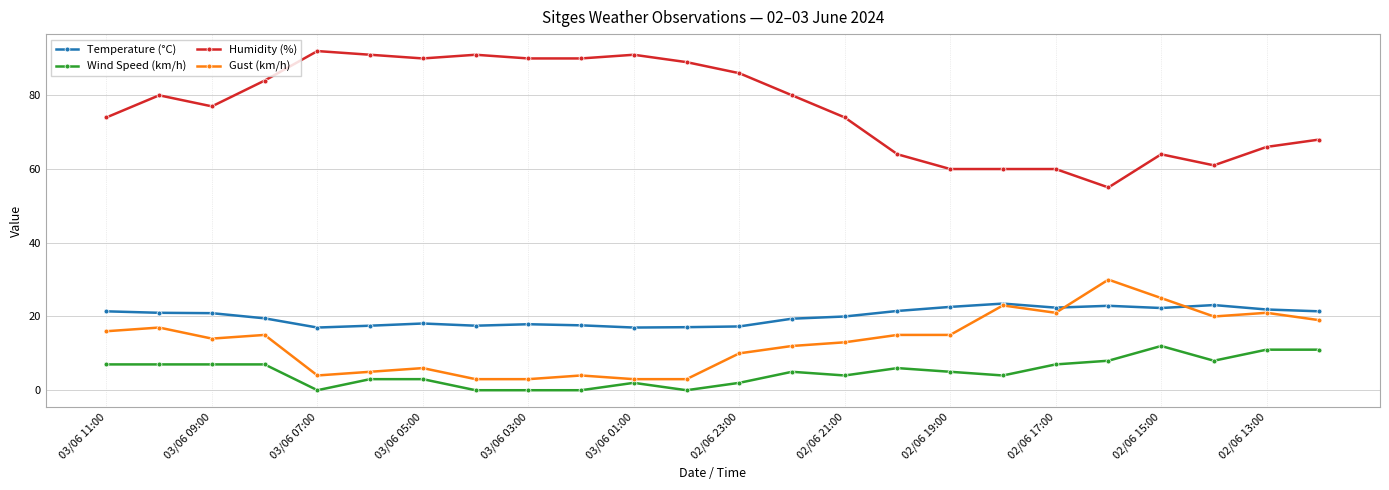

What is the value of the Temperature (°C) point at the 6th from the left?

17.5